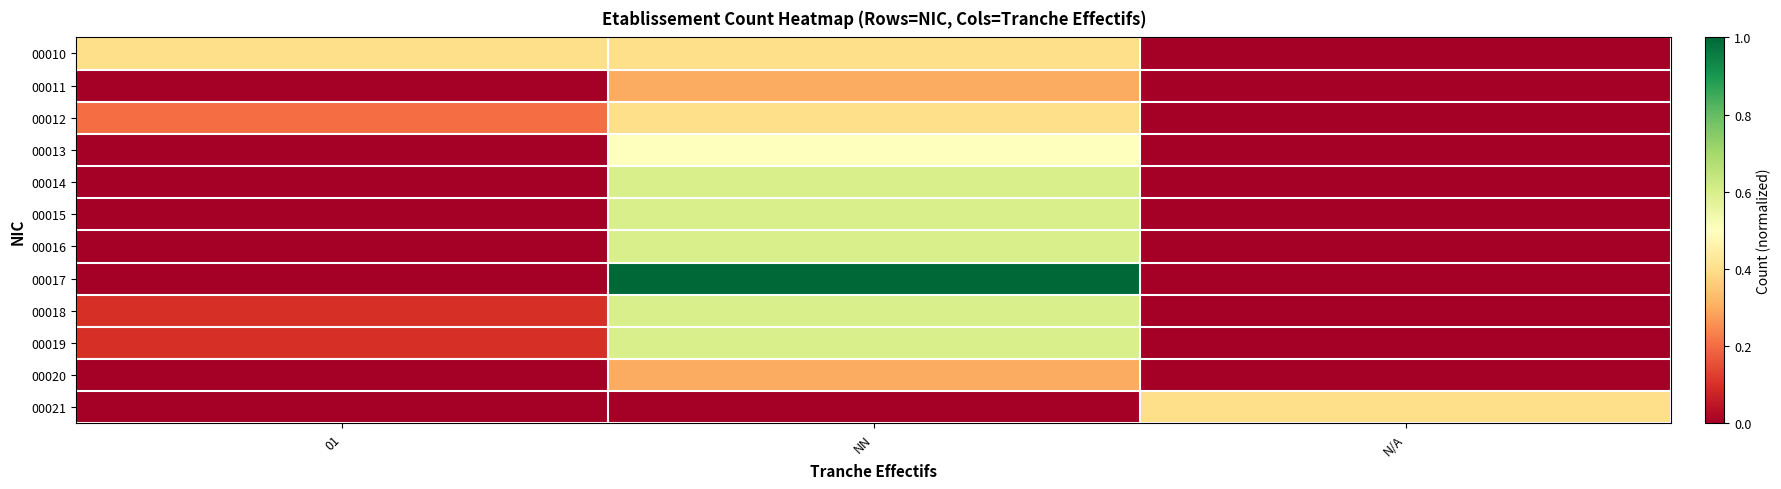

Between 01 and NN, which is larger?

01